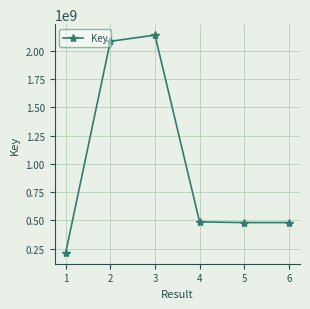

What is the maximum value shown in the chart?

2140408767